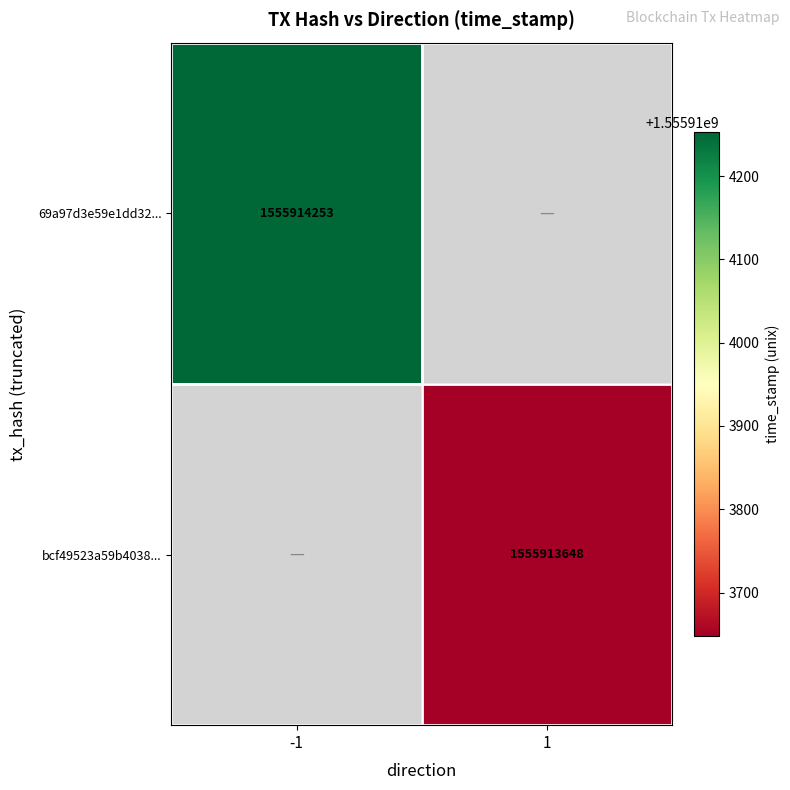

Which series has the largest total across all categories?

69a97d3e